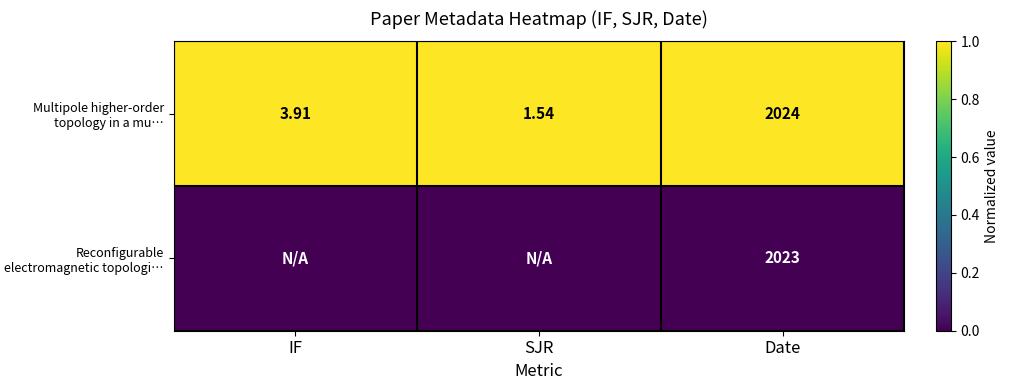

Where is Multipole higher-order topology in a mu… nearest to the value 1012?

IF